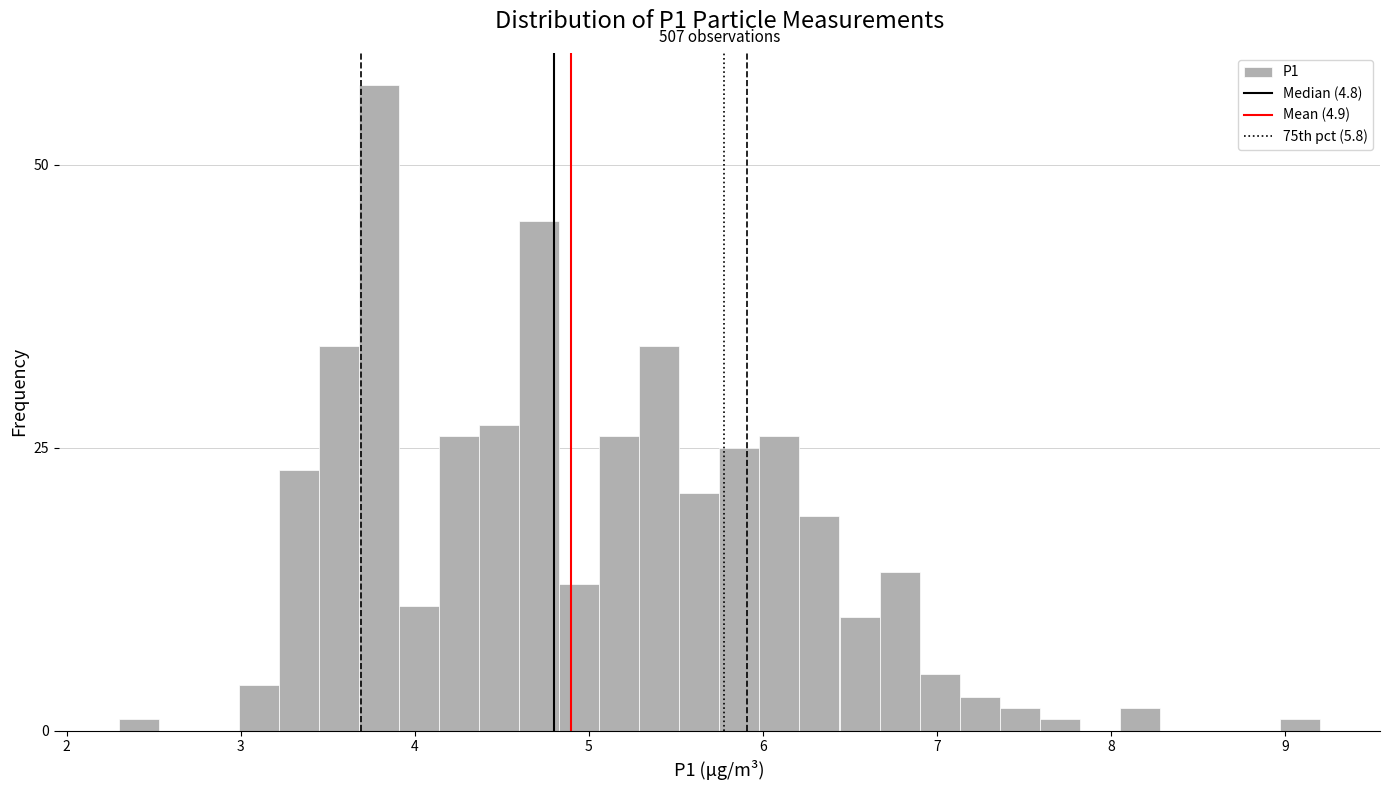

Around what value on the x-axis is the tallest bar? Give the approximate position of its centre, as read against the axis.

3.8